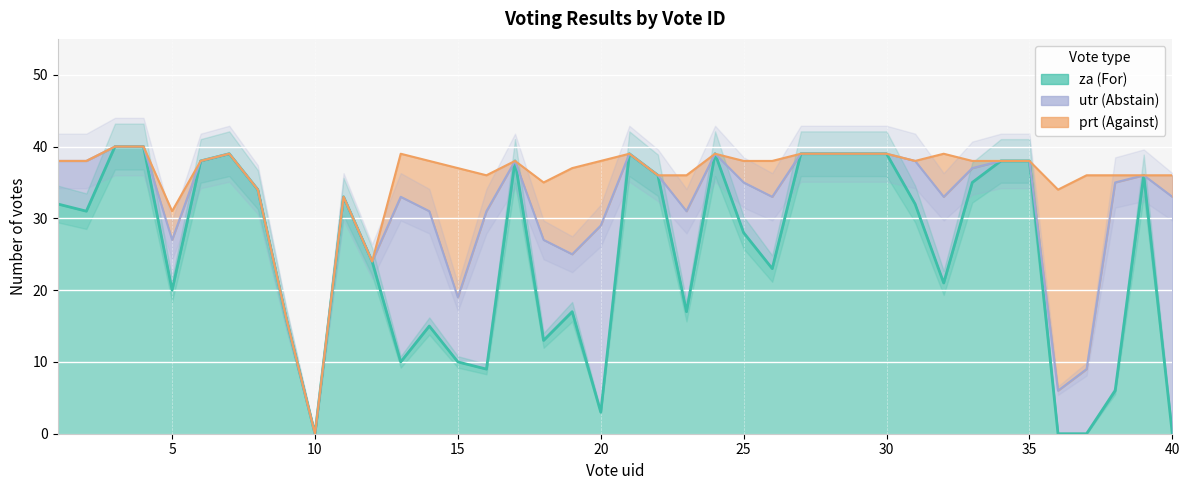

True or false: za has a value of 8 at 19.

False